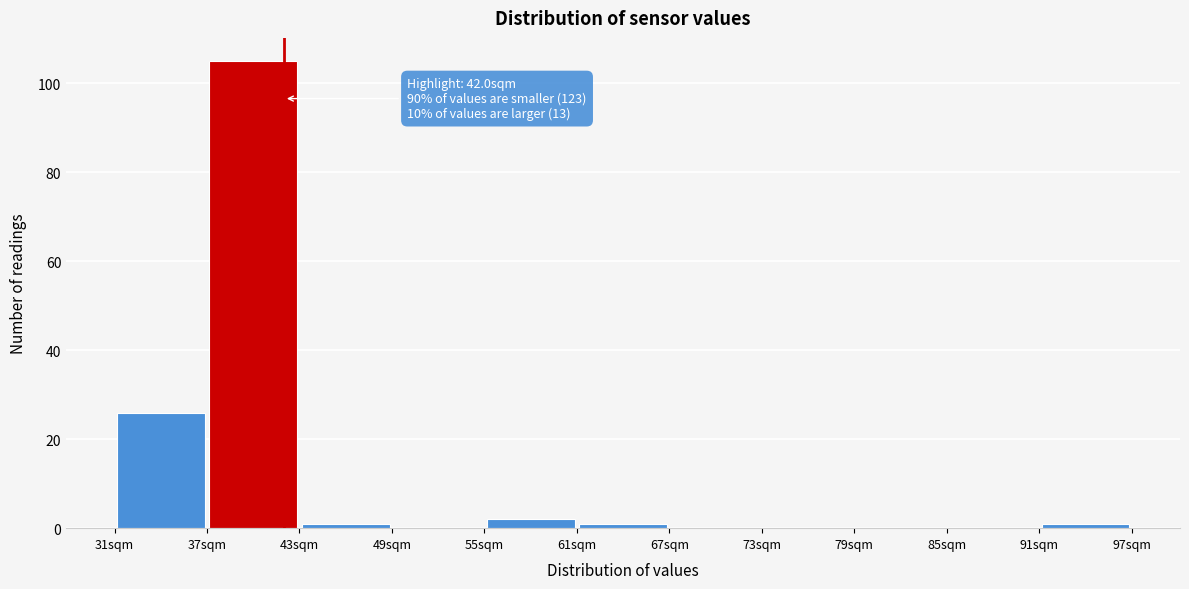

Over which range of the x-axis is the bar tallest?

37 to 43